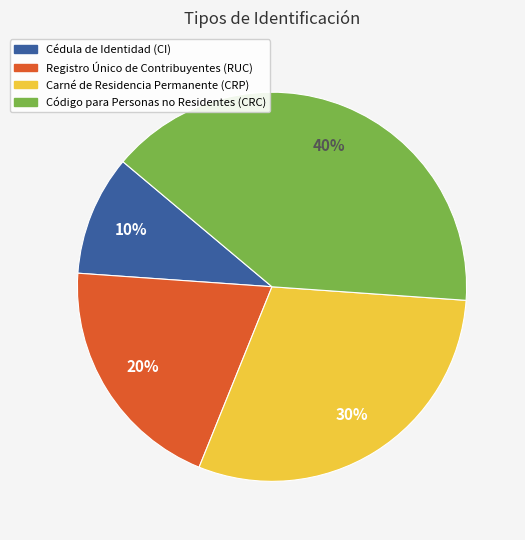

Rank the categories by value from highest to lowest.

Código para Personas no Residentes (CRC), Carné de Residencia Permanente (CRP), Registro Único de Contribuyentes (RUC), Cédula de Identidad (CI)